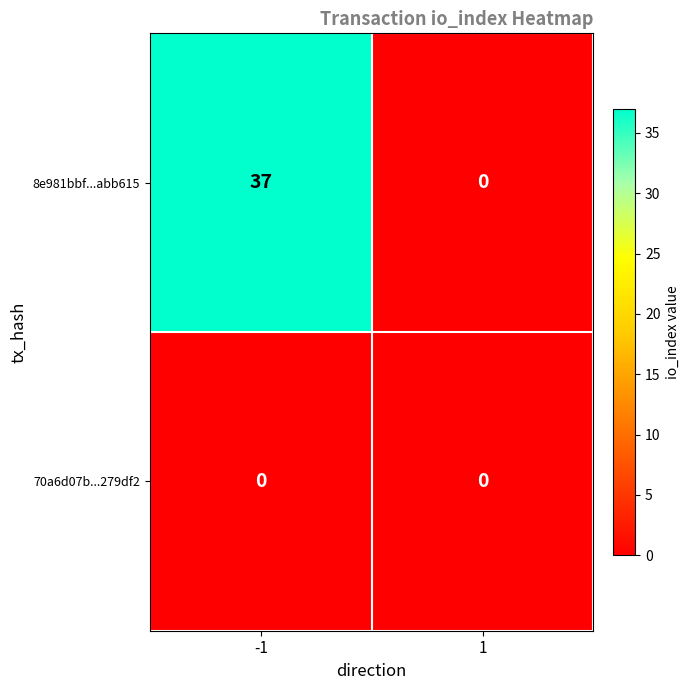

At which category is the sum across all series the highest?

-1